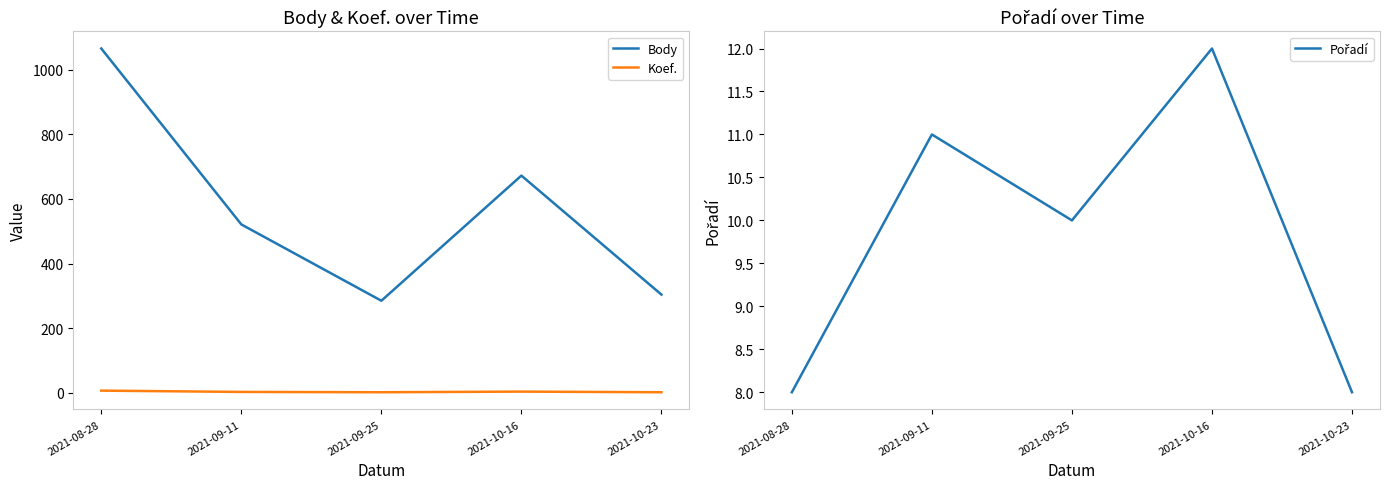

Is it true that Body equals 385 at 2021-10-16?

False